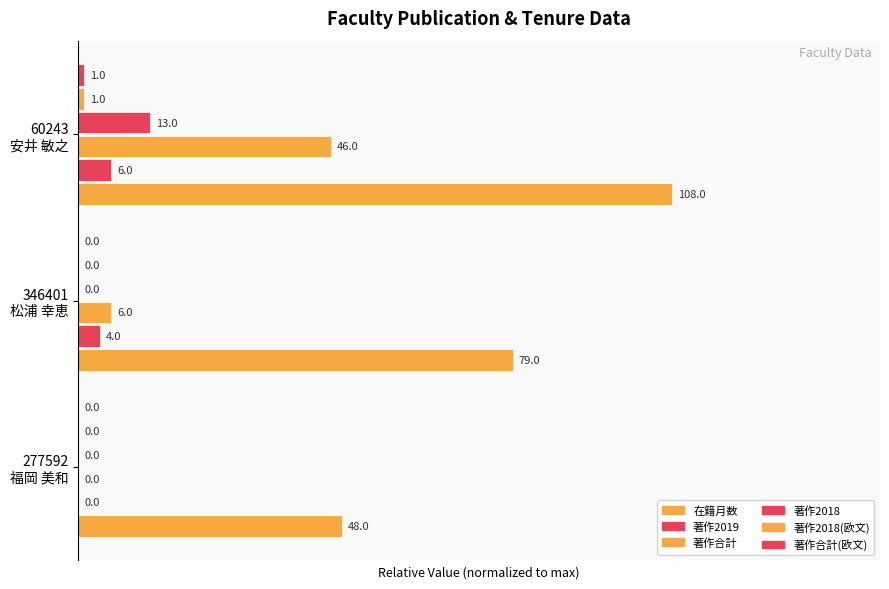

Count the number of categories in the chart.

3